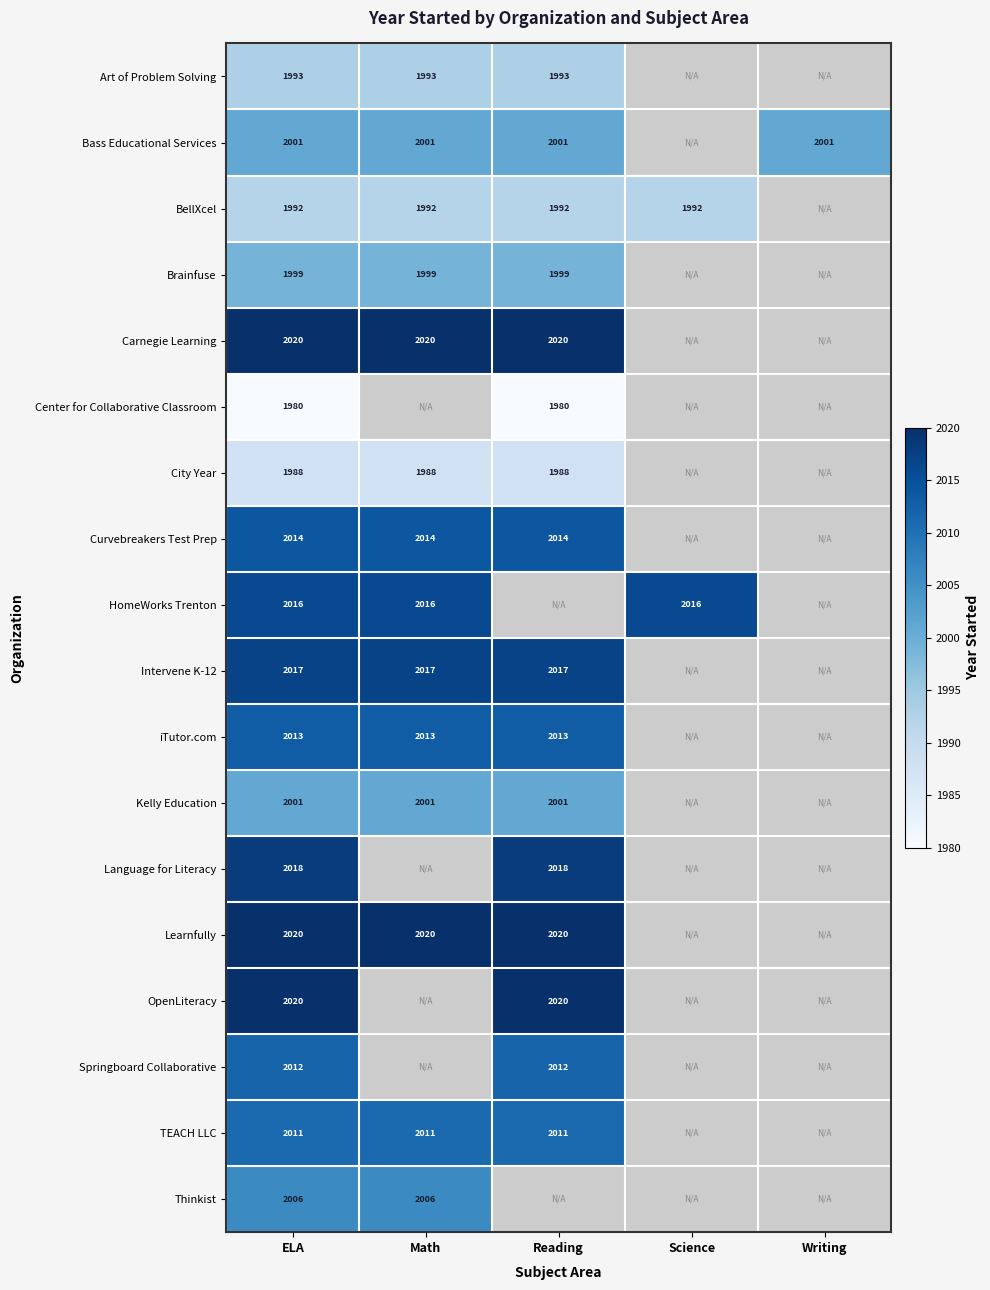

True or false: Art of Problem Solving has a value of 3082 at Reading.

False